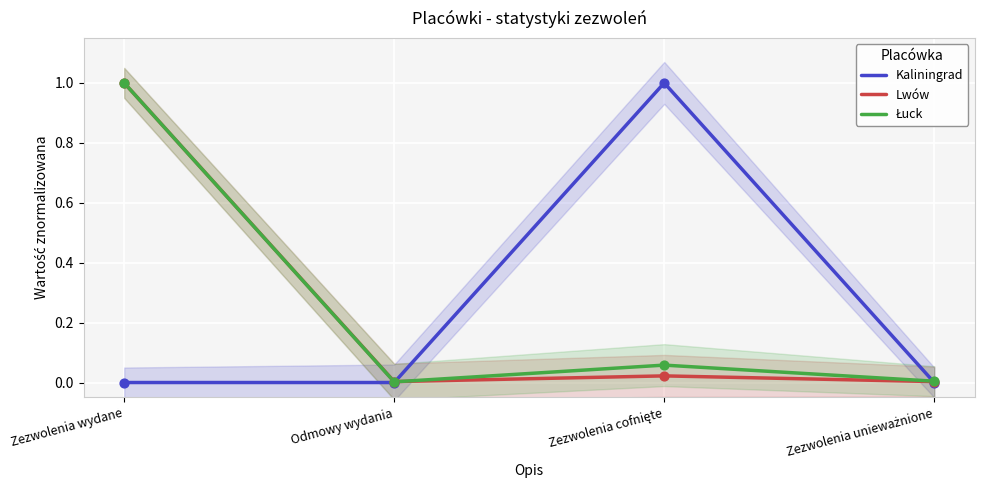

What are all the series names shown in the legend?

Kaliningrad, Lwów, Łuck